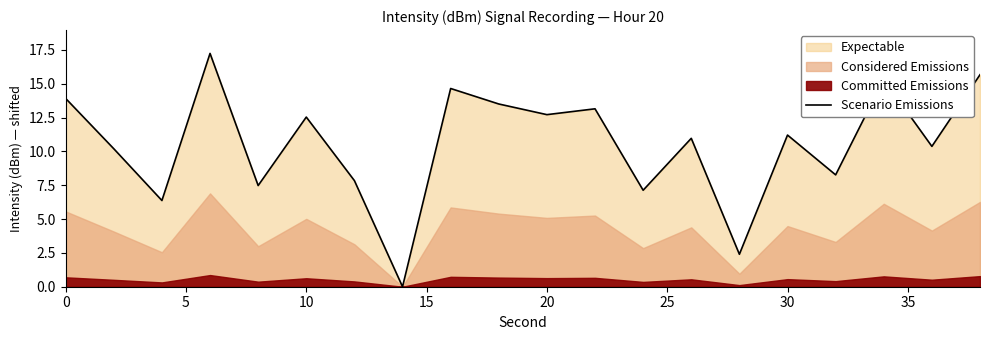

How many interior local peaks (higher than both neighbors) does the data have?

7